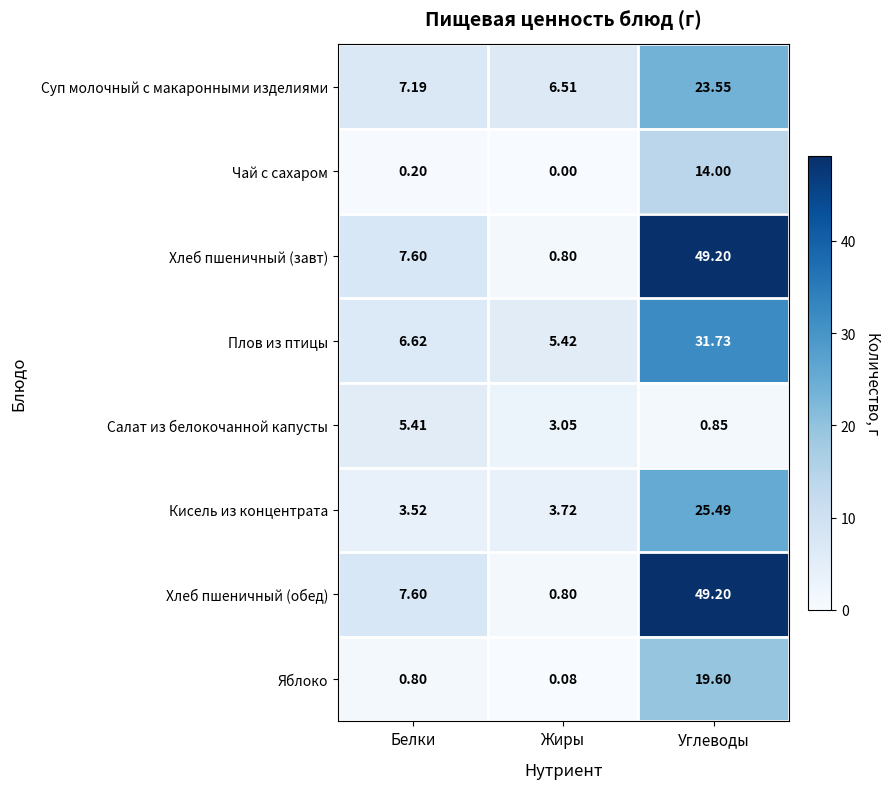

What is the spread (max minus min) of values at Жиры?

6.5